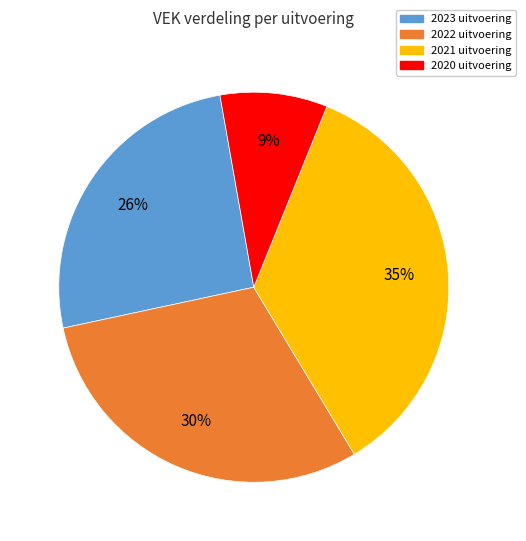

To the nearest percent, what is the average slice percentage?

25%